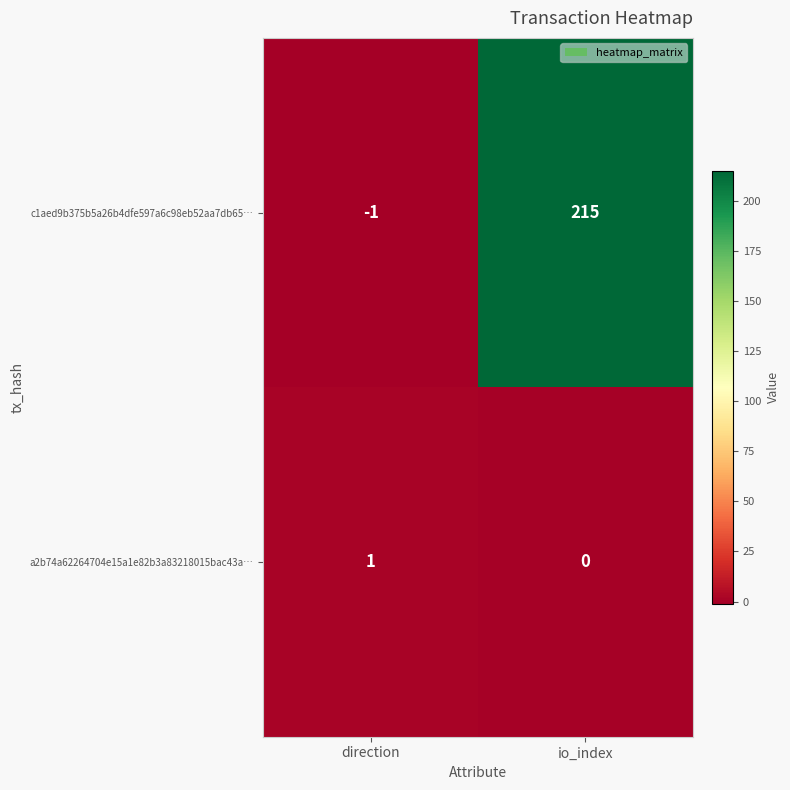

Which label corresponds to the smallest value in the chart?

direction